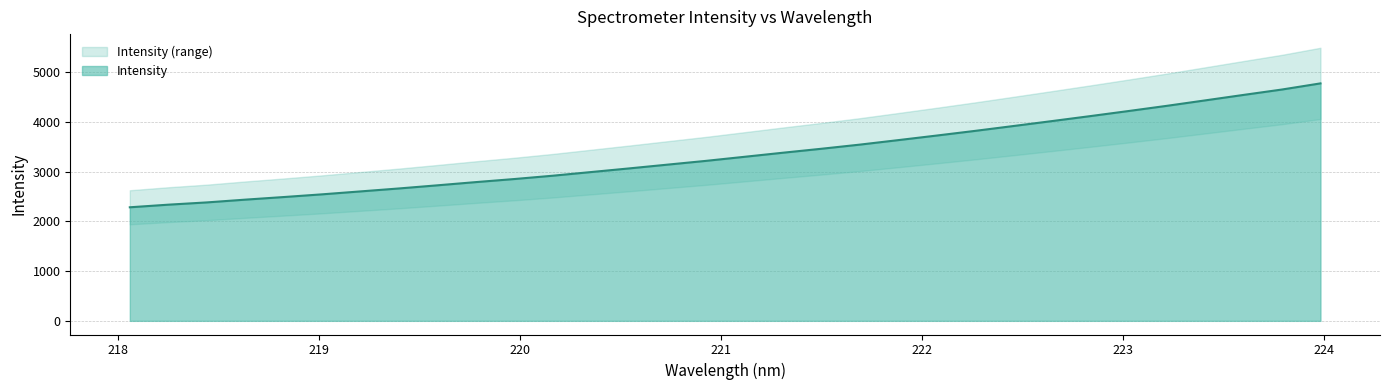

At which category does the chart reach its peak across all series?

223.9802